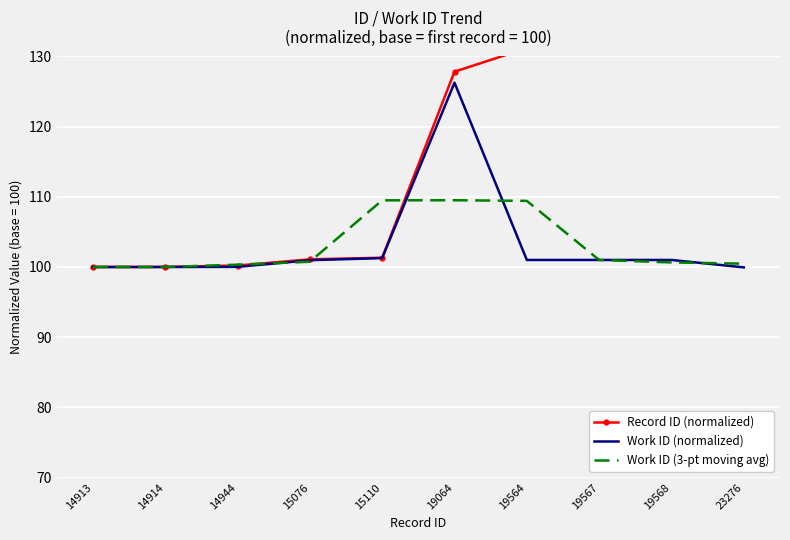

Reading left to right, list all the values displayed in this chart.

Record ID (normalized): 100.0	100.0	100.2	101.1	101.3	127.8	131.2	131.2	131.2	156.1
Work ID (normalized): 100.0	100.0	100.0	101.0	101.3	126.3	101.0	101.0	101.0	99.9
Work ID (3-pt moving avg): 100.0	100.0	100.3	100.8	109.5	109.5	109.4	101.0	100.7	100.5